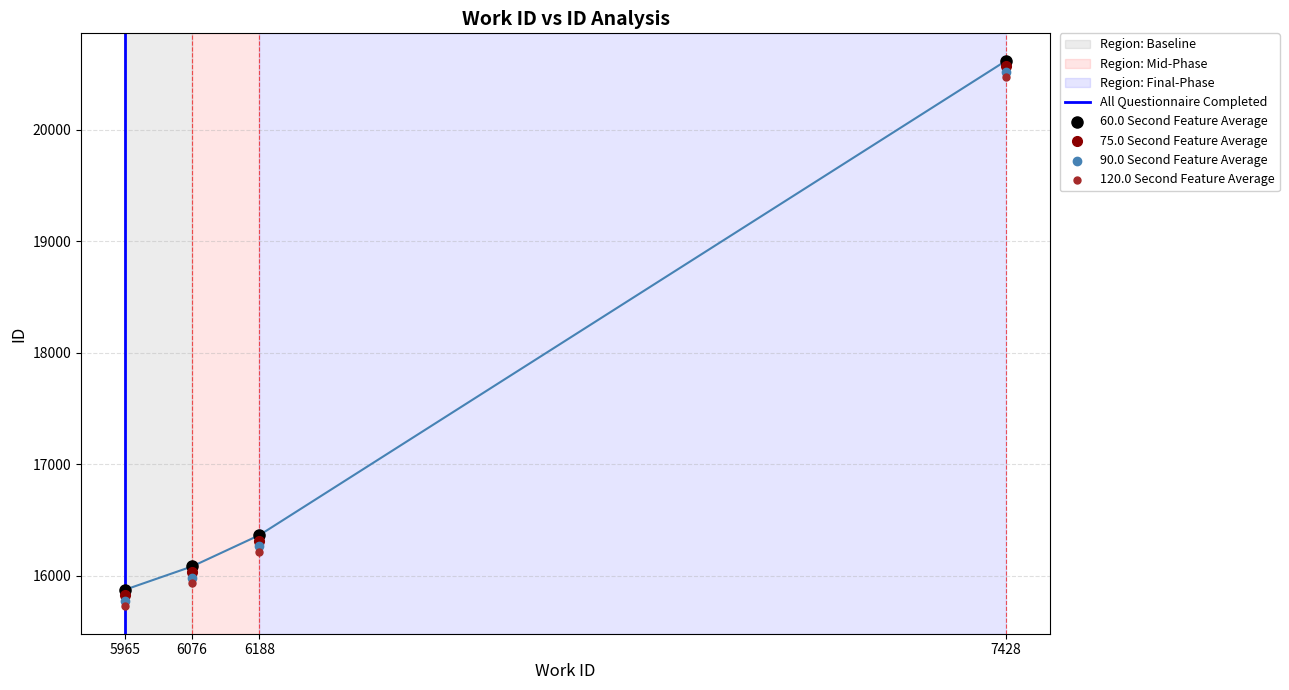

At how many categories does at least one series exceed 16959?

1